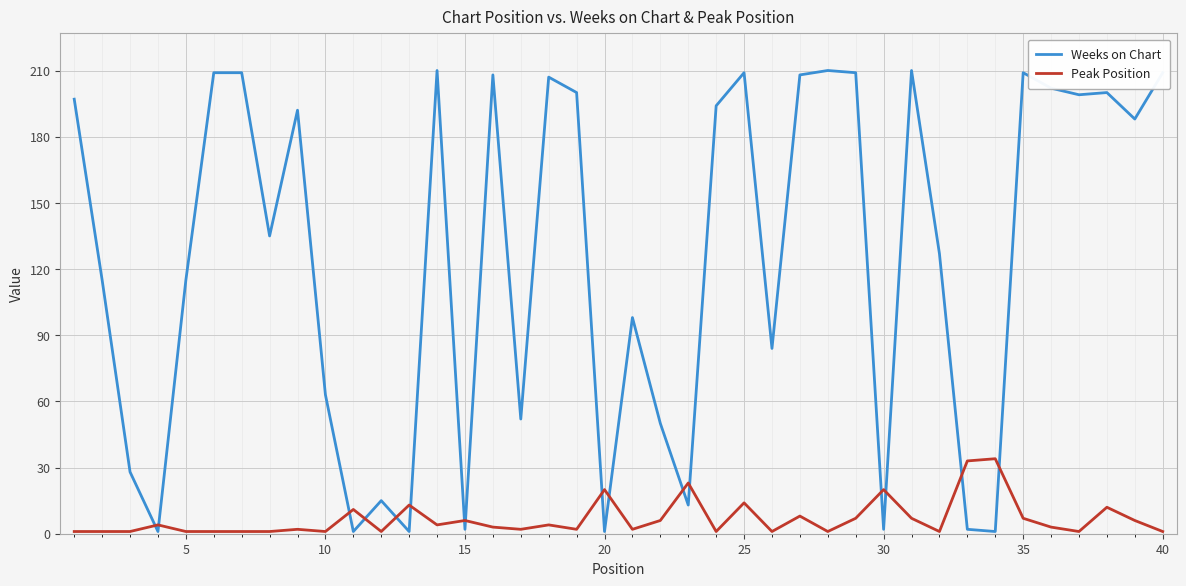

How many intersections are there between Peak Position and Weeks on Chart?

16